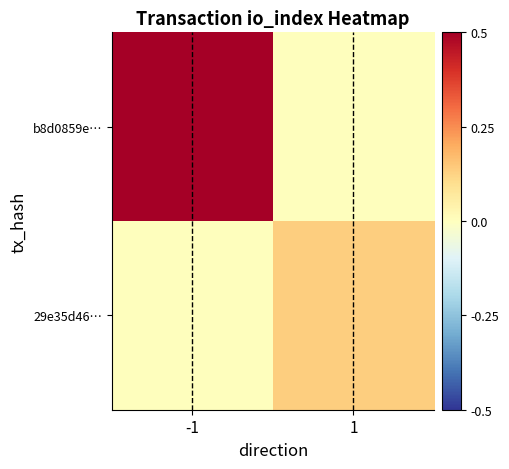

How many data points does each series have?

2